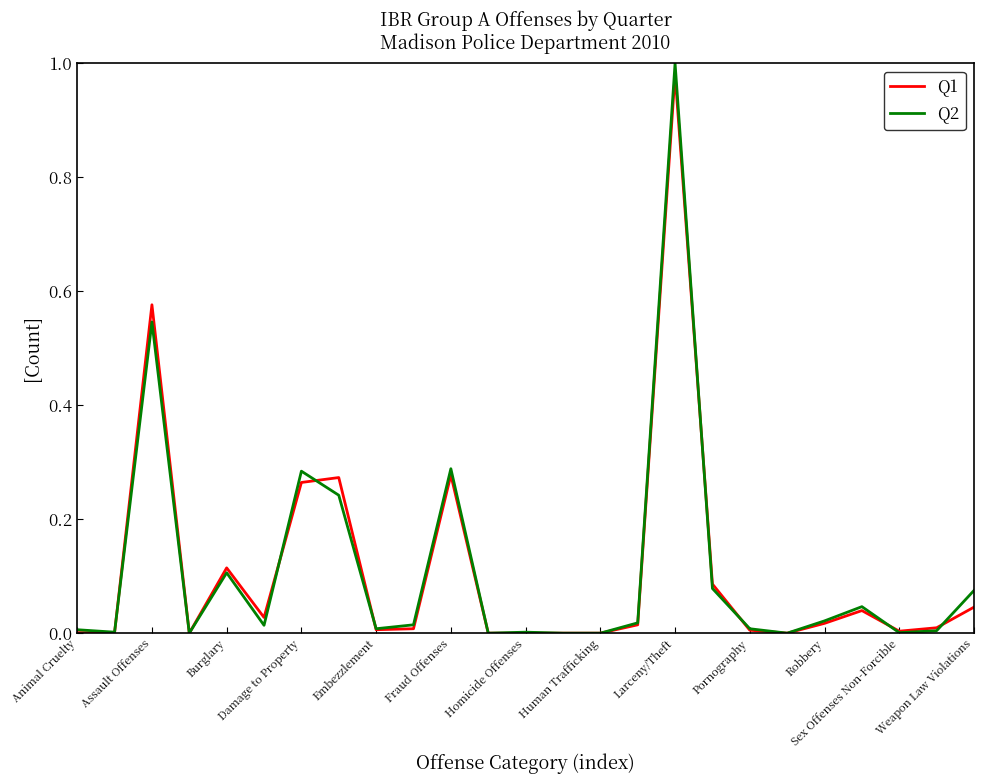

Which series has the largest range (max minus min)?

Q2